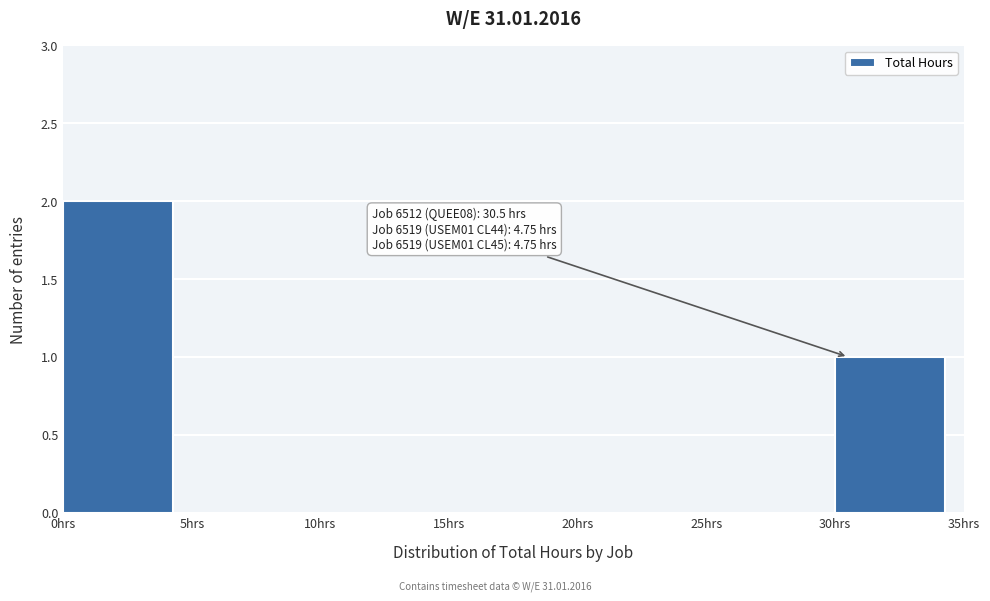

Which range on the x-axis has the tallest bar?

0 to 5